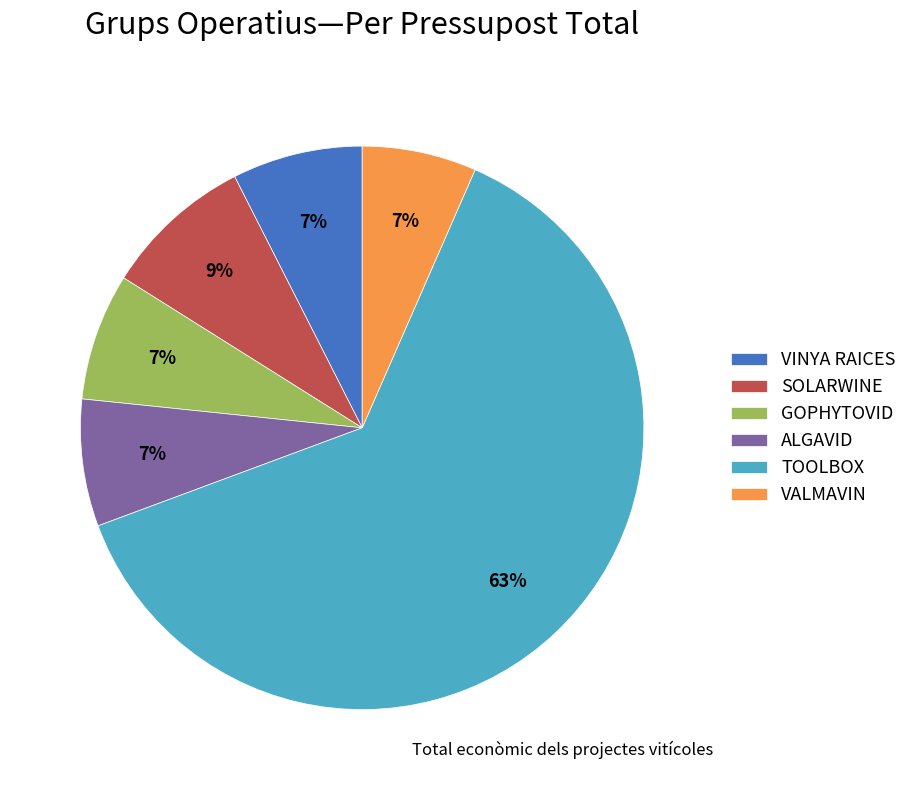

Does TOOLBOX account for over 50% of the chart?

Yes